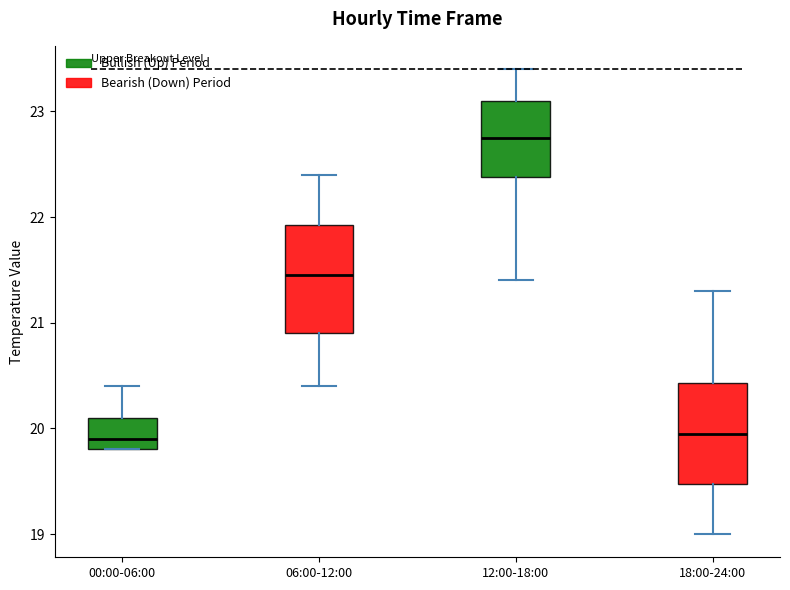

Reading left to right, read every box against the y-axis: the position of its median line, the range the box covers, and the ends of its whiskers. The values are not printed on the chart, so give them approximately, as read against the axis.

00:00-06:00: median 19.9, box 19.8 to 20.1, whiskers 19.8 to 20.4
06:00-12:00: median 21.5, box 20.9 to 21.9, whiskers 20.4 to 22.4
12:00-18:00: median 22.8, box 22.4 to 23.1, whiskers 21.4 to 23.4
18:00-24:00: median 20.0, box 19.5 to 20.4, whiskers 19.0 to 21.3